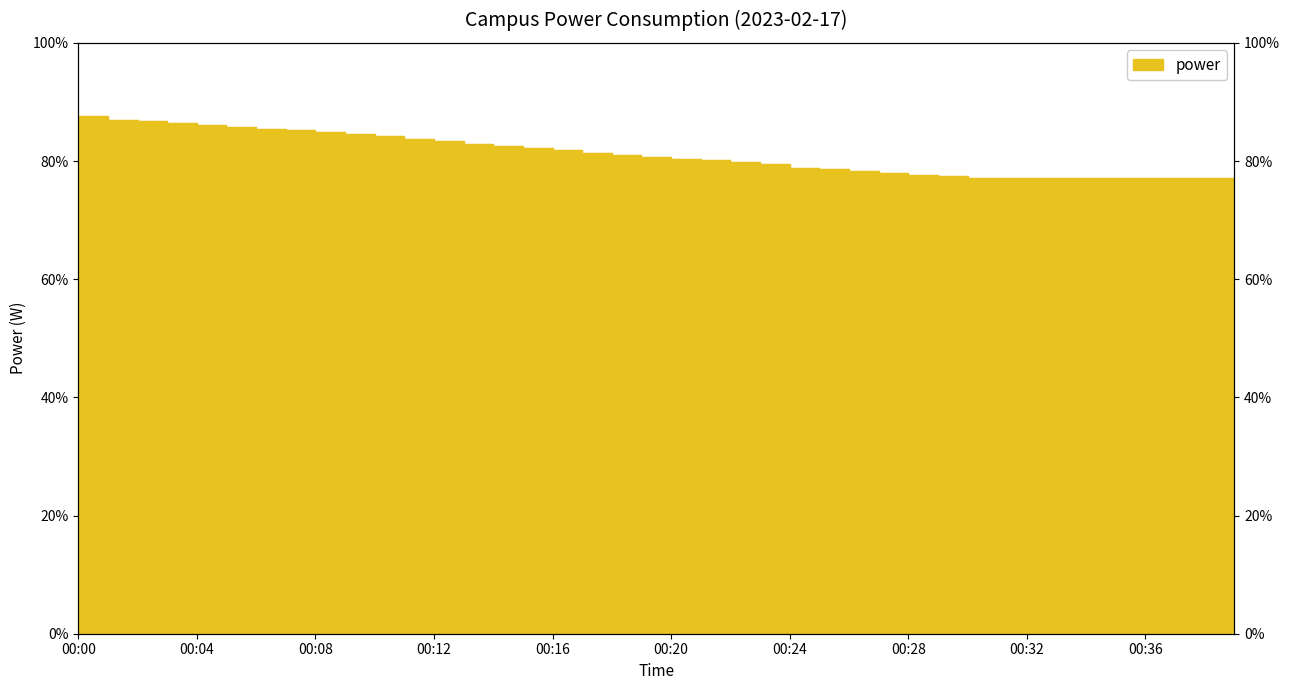

Reading left to right, what are all the values shown in this chart?

00:00=87.6	00:01=87.0	00:02=86.7	00:03=86.4	00:04=86.1	00:05=85.8	00:06=85.5	00:07=85.2	00:08=84.9	00:09=84.6	00:10=84.3	00:11=83.7	00:12=83.4	00:13=82.8	00:14=82.5	00:15=82.2	00:16=81.9	00:17=81.3	00:18=81.0	00:19=80.7	00:20=80.4	00:21=80.1	00:22=79.8	00:23=79.5	00:24=78.9	00:25=78.6	00:26=78.3	00:27=78.0	00:28=77.7	00:29=77.4	00:30=77.1	00:31=77.1	00:32=77.1	00:33=77.1	00:34=77.1	00:35=77.1	00:36=77.1	00:37=77.1	00:38=77.1	00:39=77.1